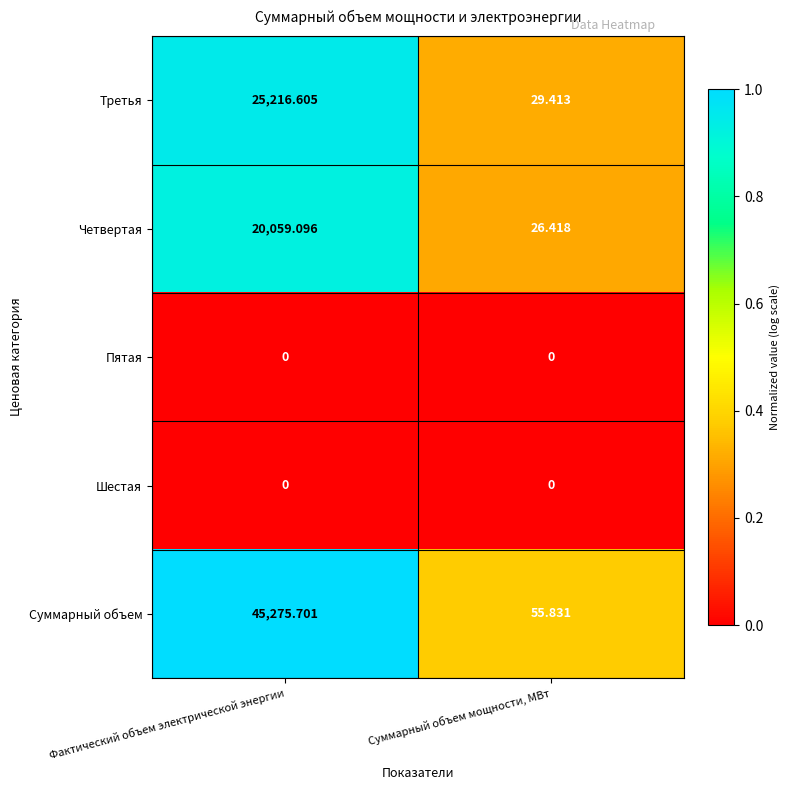

List the labels in order of Третья value, largest first.

Фактический объем электрической энергии, Суммарный объем мощности, МВт